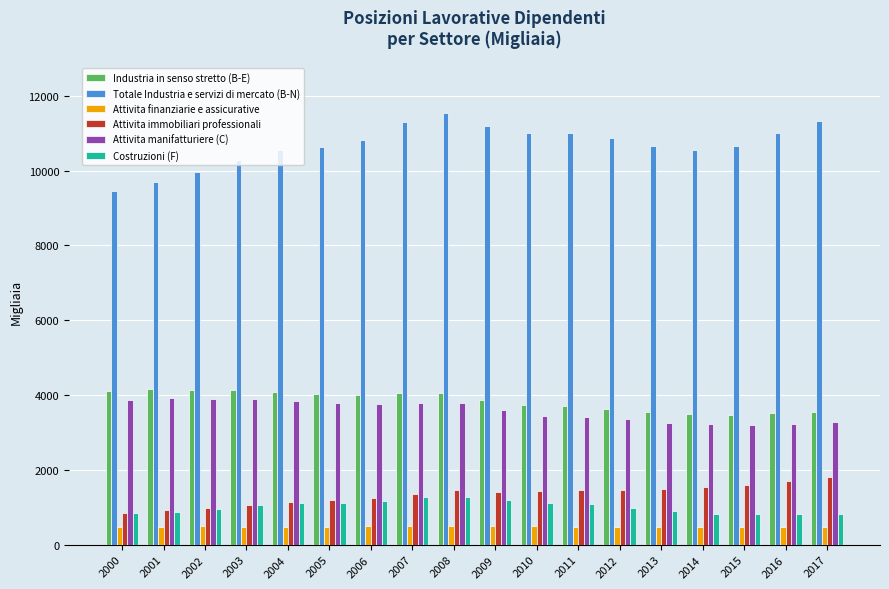

What is the sum of all Costruzioni (F) values?

18246.7